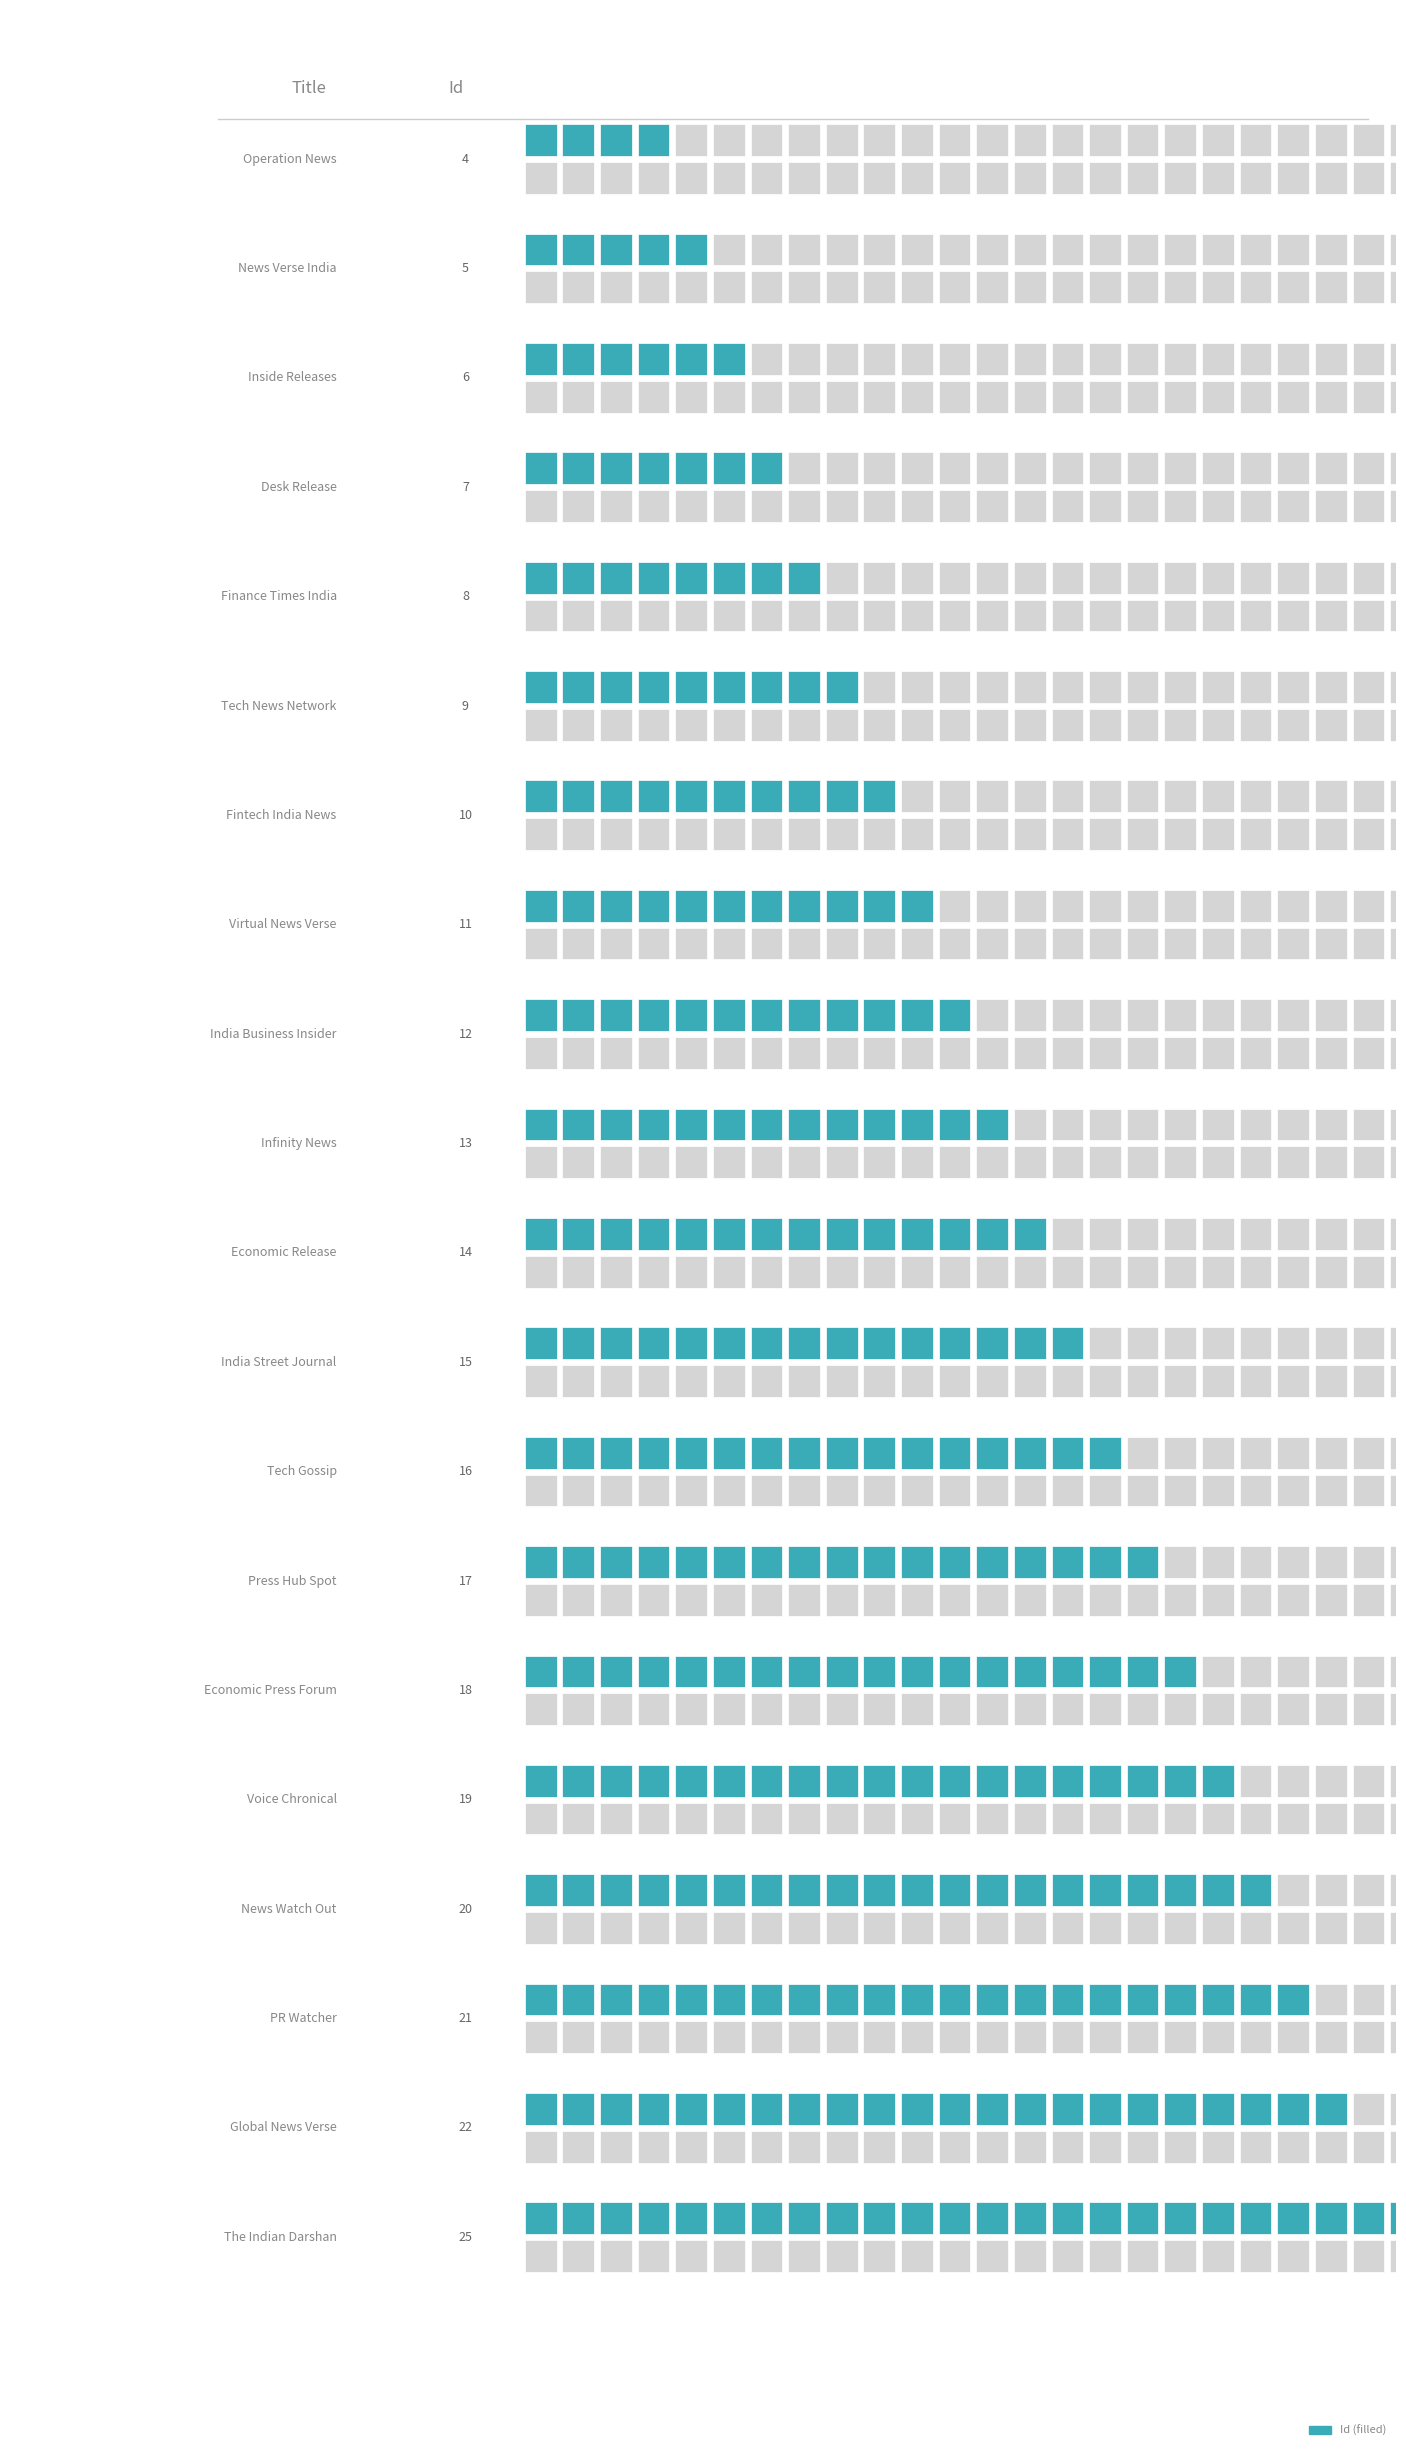

Reading left to right, list all the values displayed in this chart.

4	5	6	7	8	9	10	11	12	13	14	15	16	17	18	19	20	21	22	25